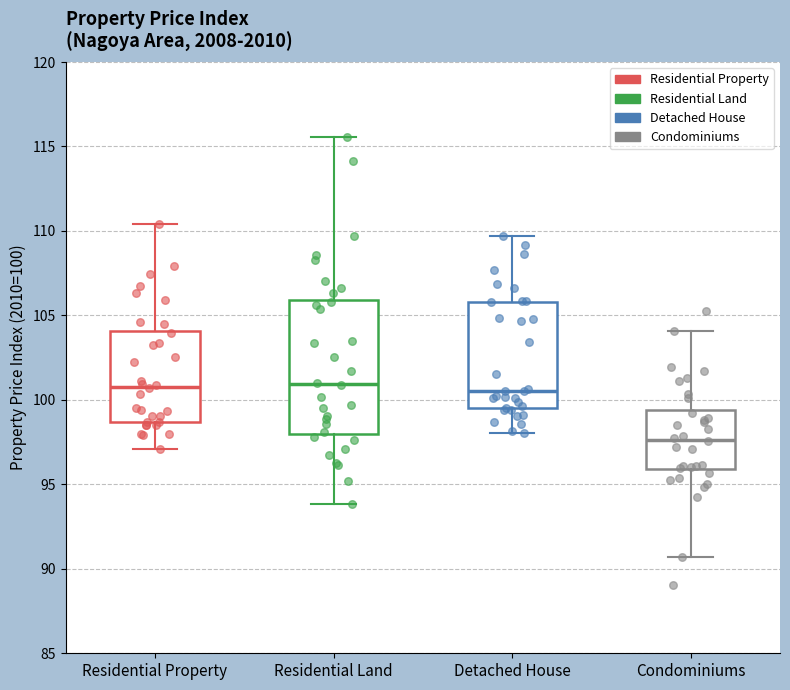

Which box has the lowest median line?

Condominiums